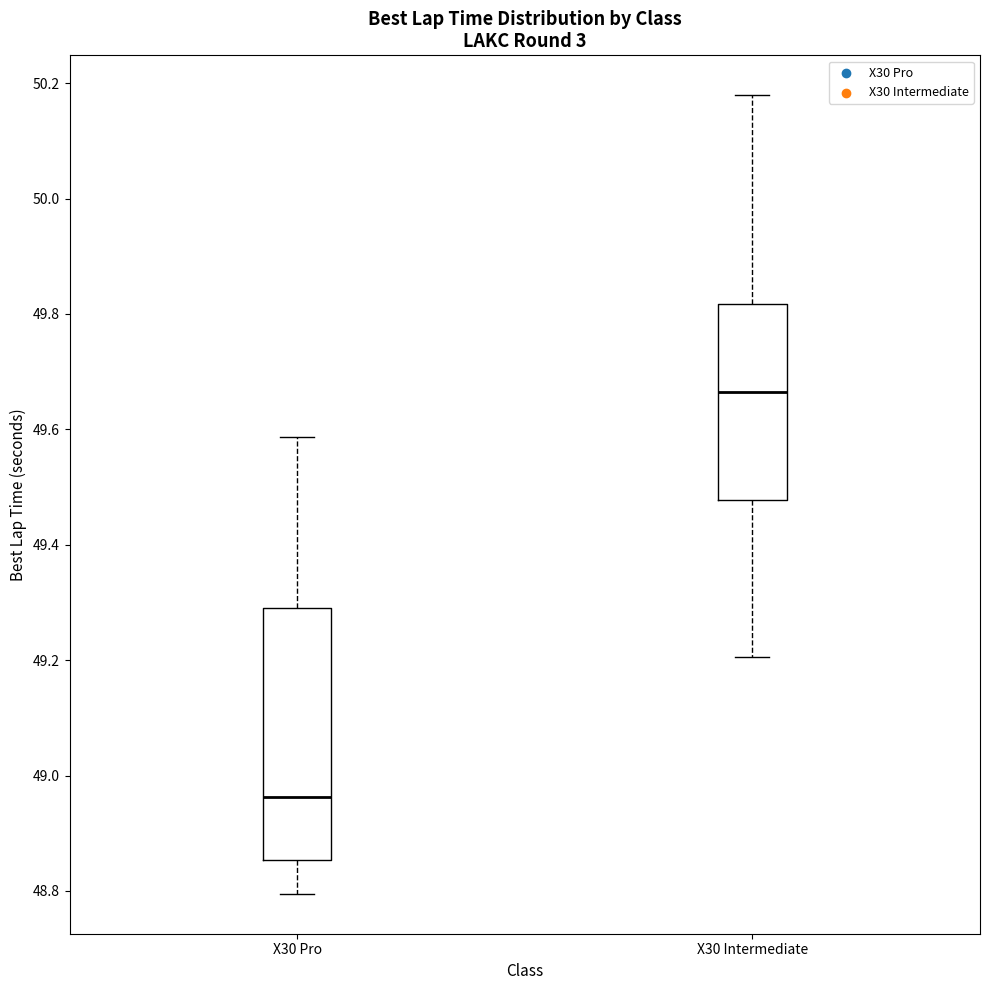

Which box's median line is the lowest?

X30 Pro